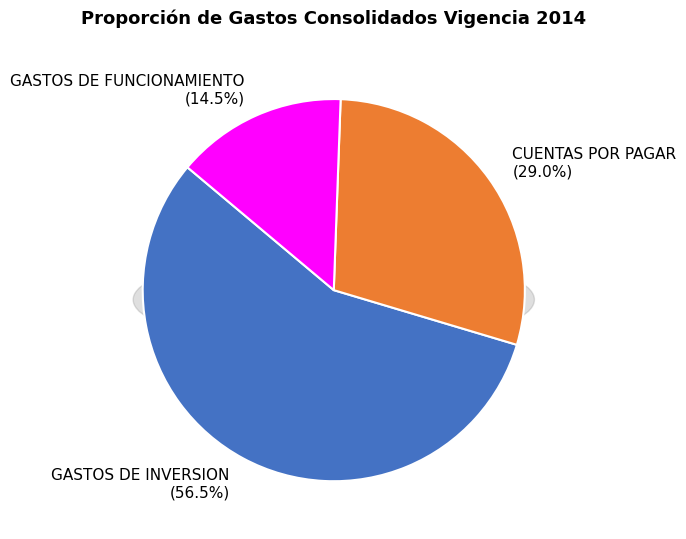

What is the smallest slice in the pie chart?

GASTOS DE FUNCIONAMIENTO